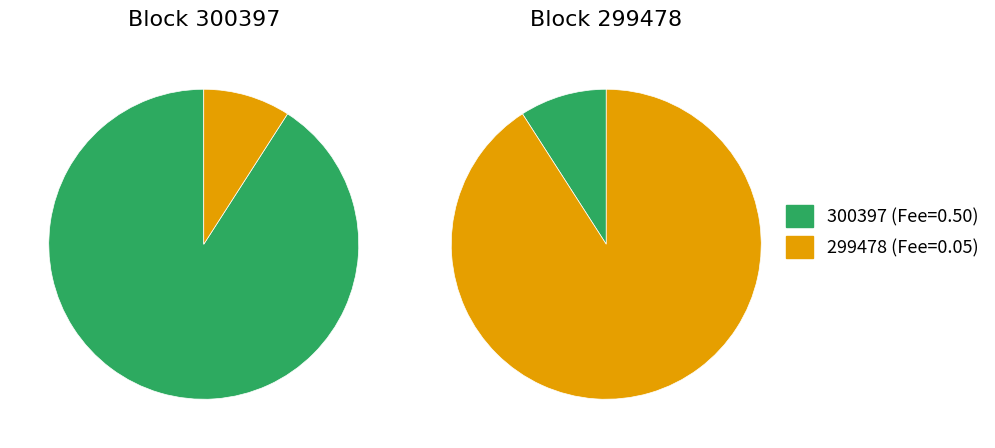

To the nearest percent, what is the combined percentage of 299478 and 300397?

100%